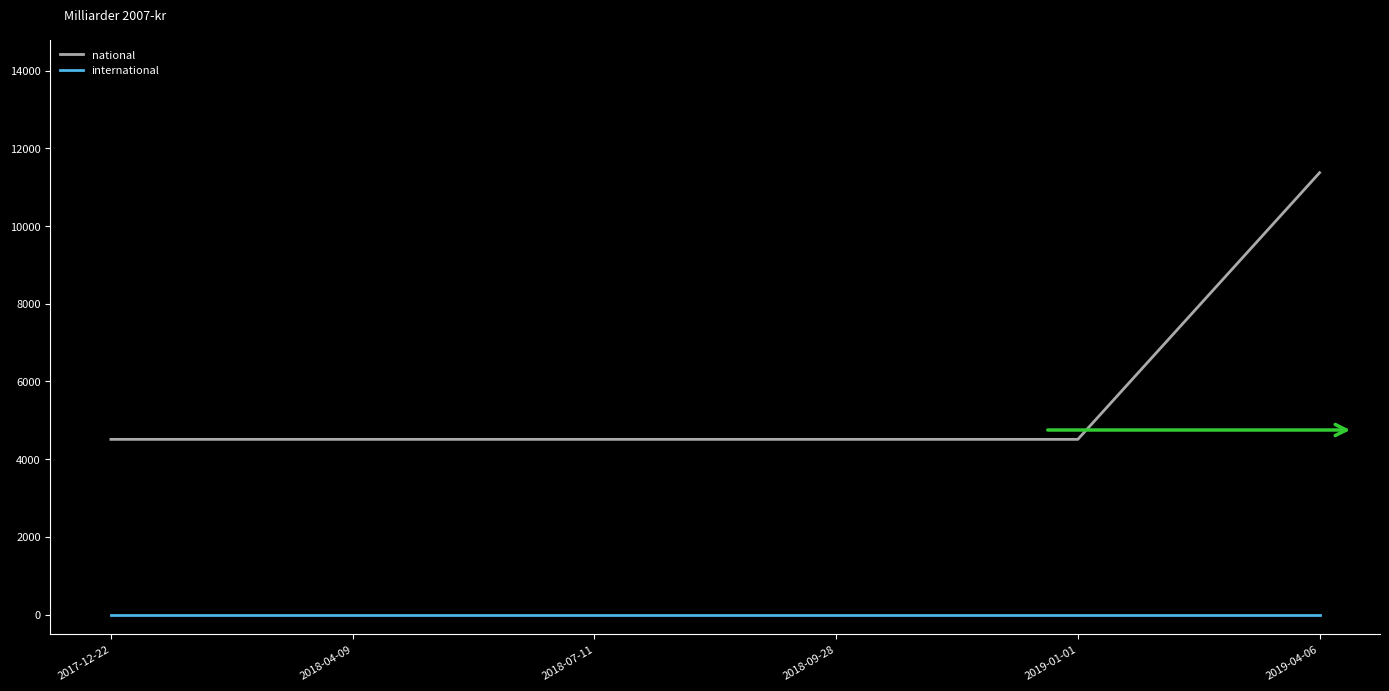

What are all the series names shown in the legend?

national, international